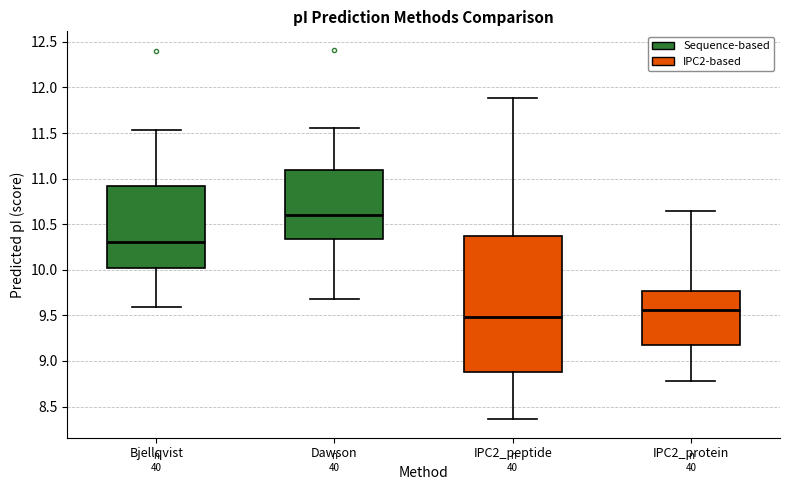

Reading left to right, read every box against the y-axis: the position of its median line, the range the box covers, and the ends of its whiskers. The values are not printed on the chart, so give them approximately, as read against the axis.

Bjellqvist: median 10.30, box 10.00 to 10.90, whiskers 9.60 to 11.55
Dawson: median 10.60, box 10.35 to 11.10, whiskers 9.70 to 11.55
IPC2_peptide: median 9.50, box 8.90 to 10.35, whiskers 8.35 to 11.90
IPC2_protein: median 9.55, box 9.20 to 9.75, whiskers 8.80 to 10.65